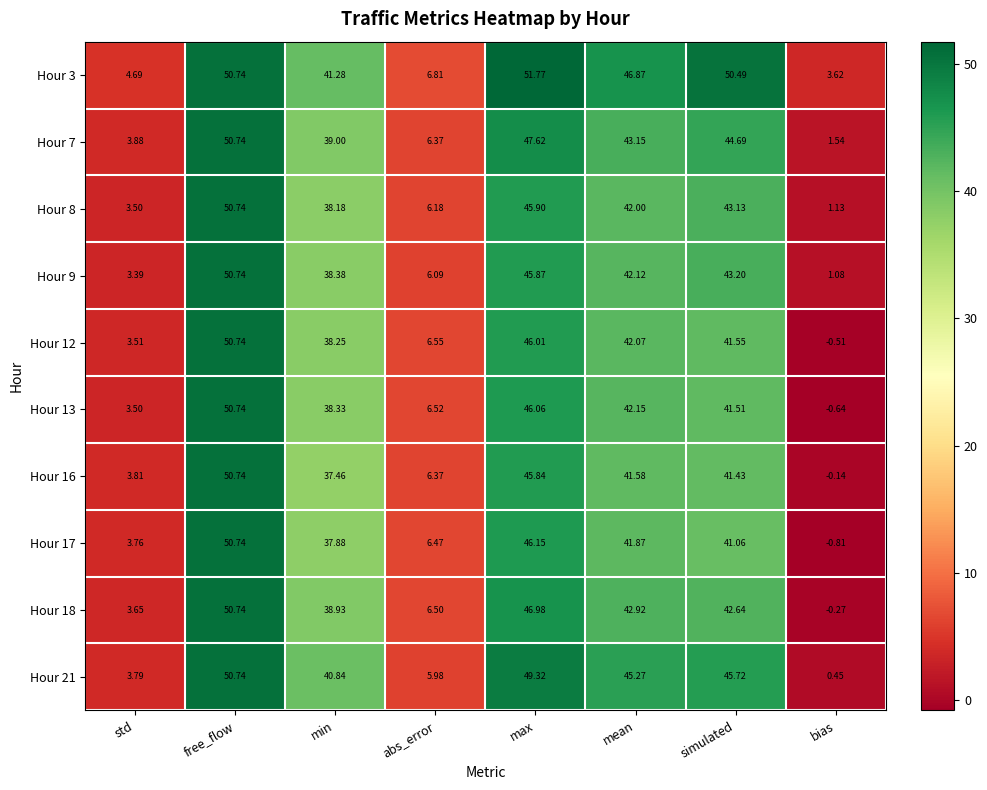

Which label corresponds to the largest value in the chart?

max